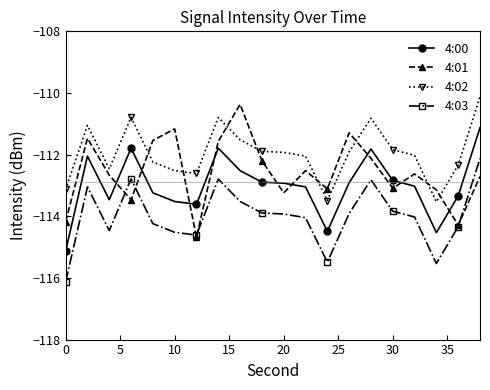

Rank the series by their average value, from lowest to highest.

4:03, 4:00, 4:01, 4:02